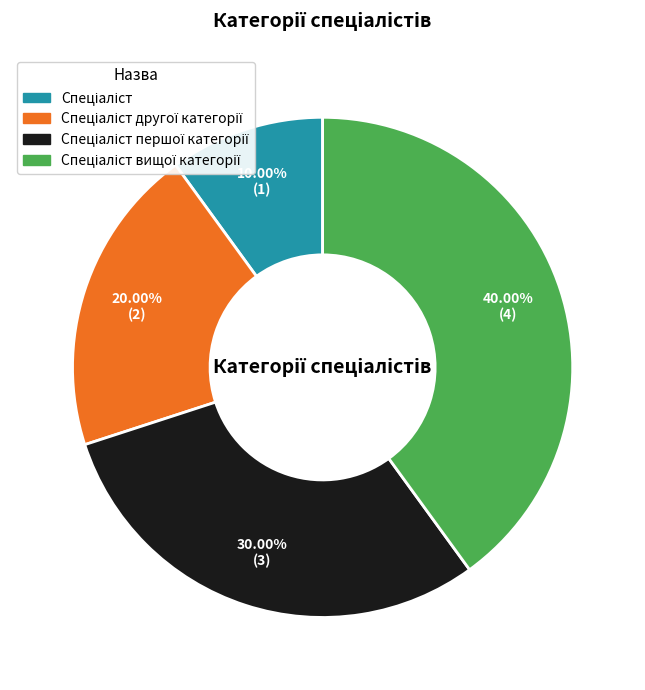

Is there a majority slice in this chart?

No